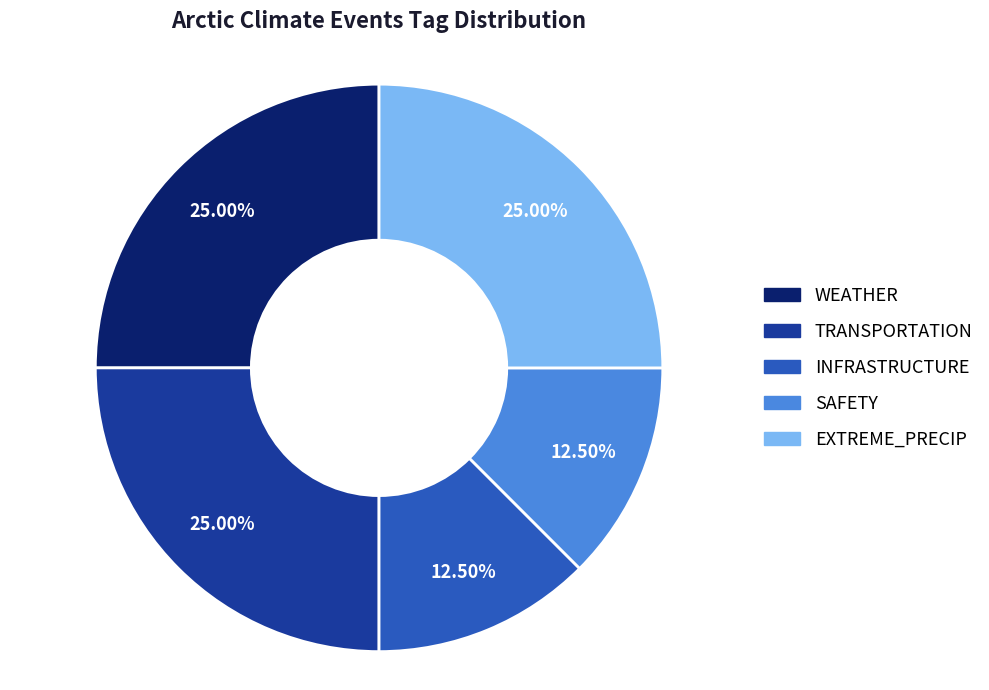

To the nearest percent, what is the combined percentage of WEATHER and TRANSPORTATION?

50%